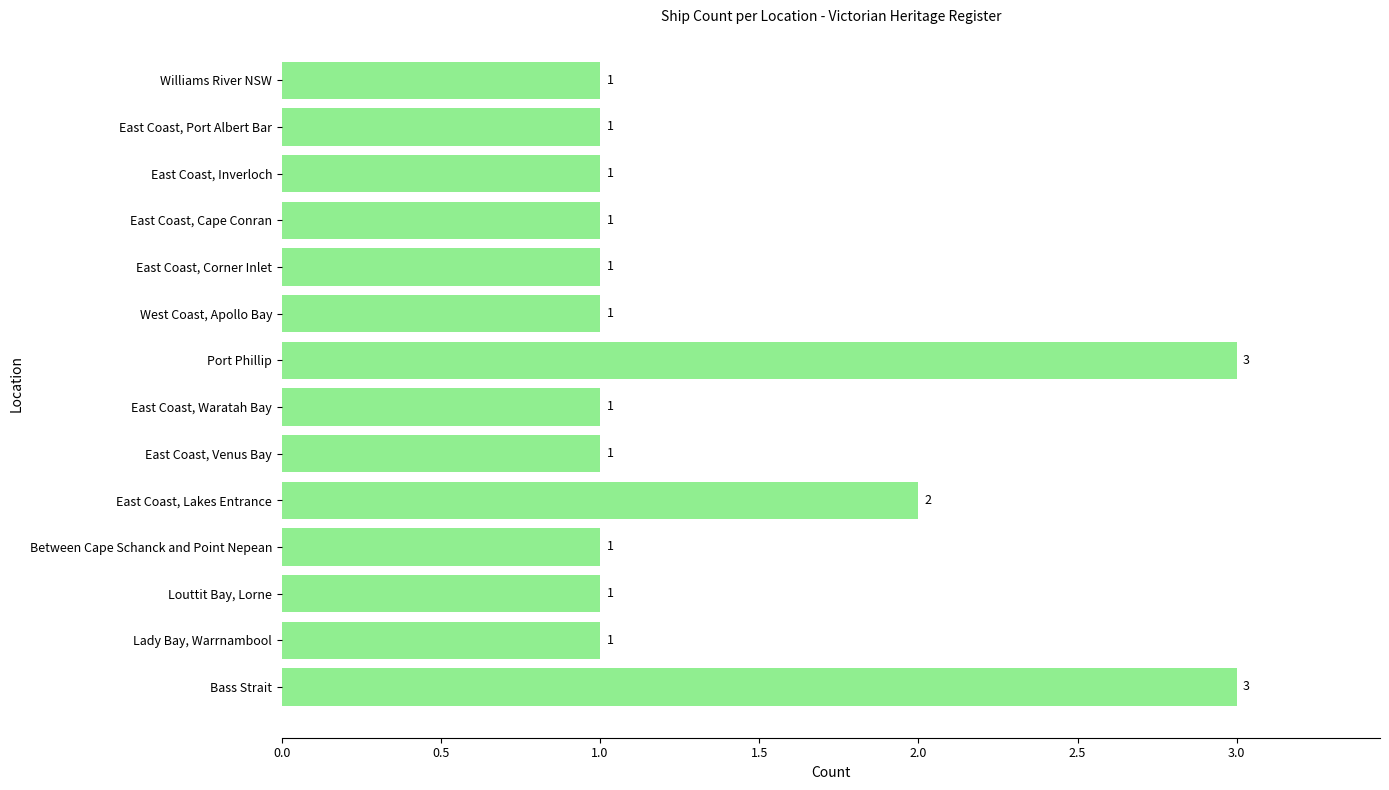

What is the ratio of the value at Between Cape Schanck and Point Nepean to the value at East Coast, Corner Inlet?

1.0